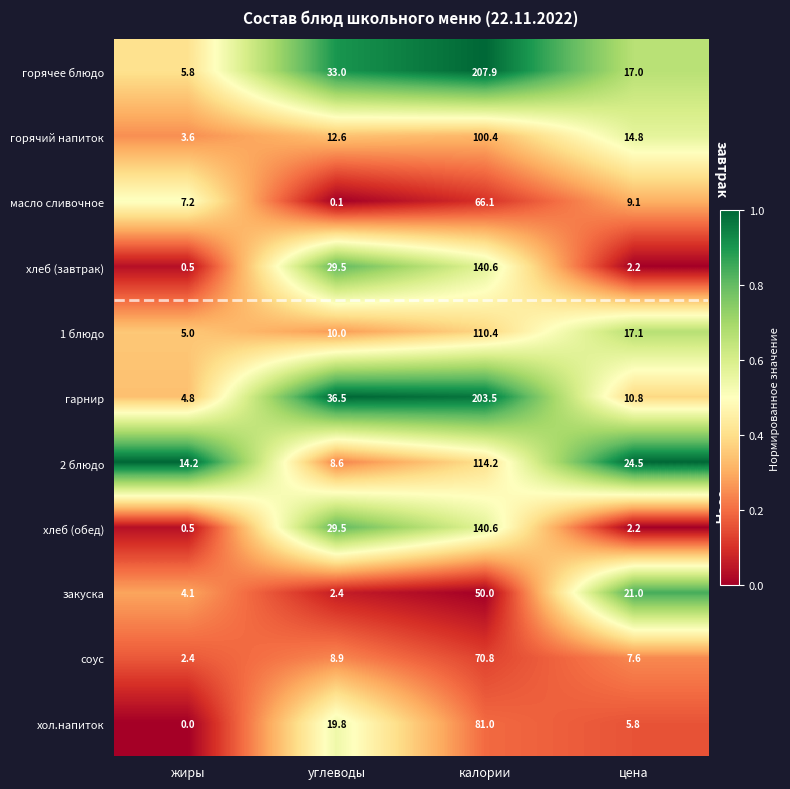

Between жиры and цена, which series saw the biggest shift?

закуска